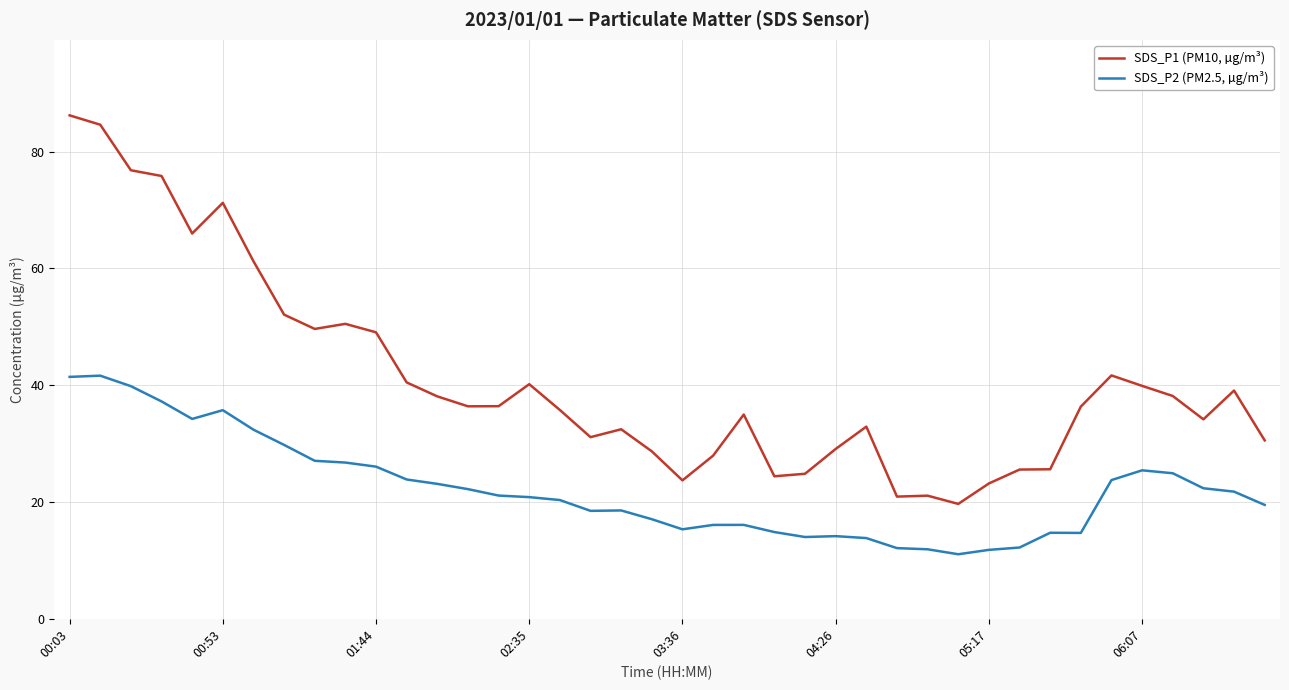

How many lines are shown in the chart?

2